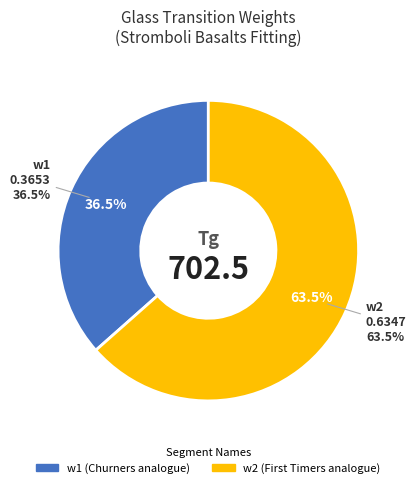

Is there any slice that represents more than half of the pie?

Yes